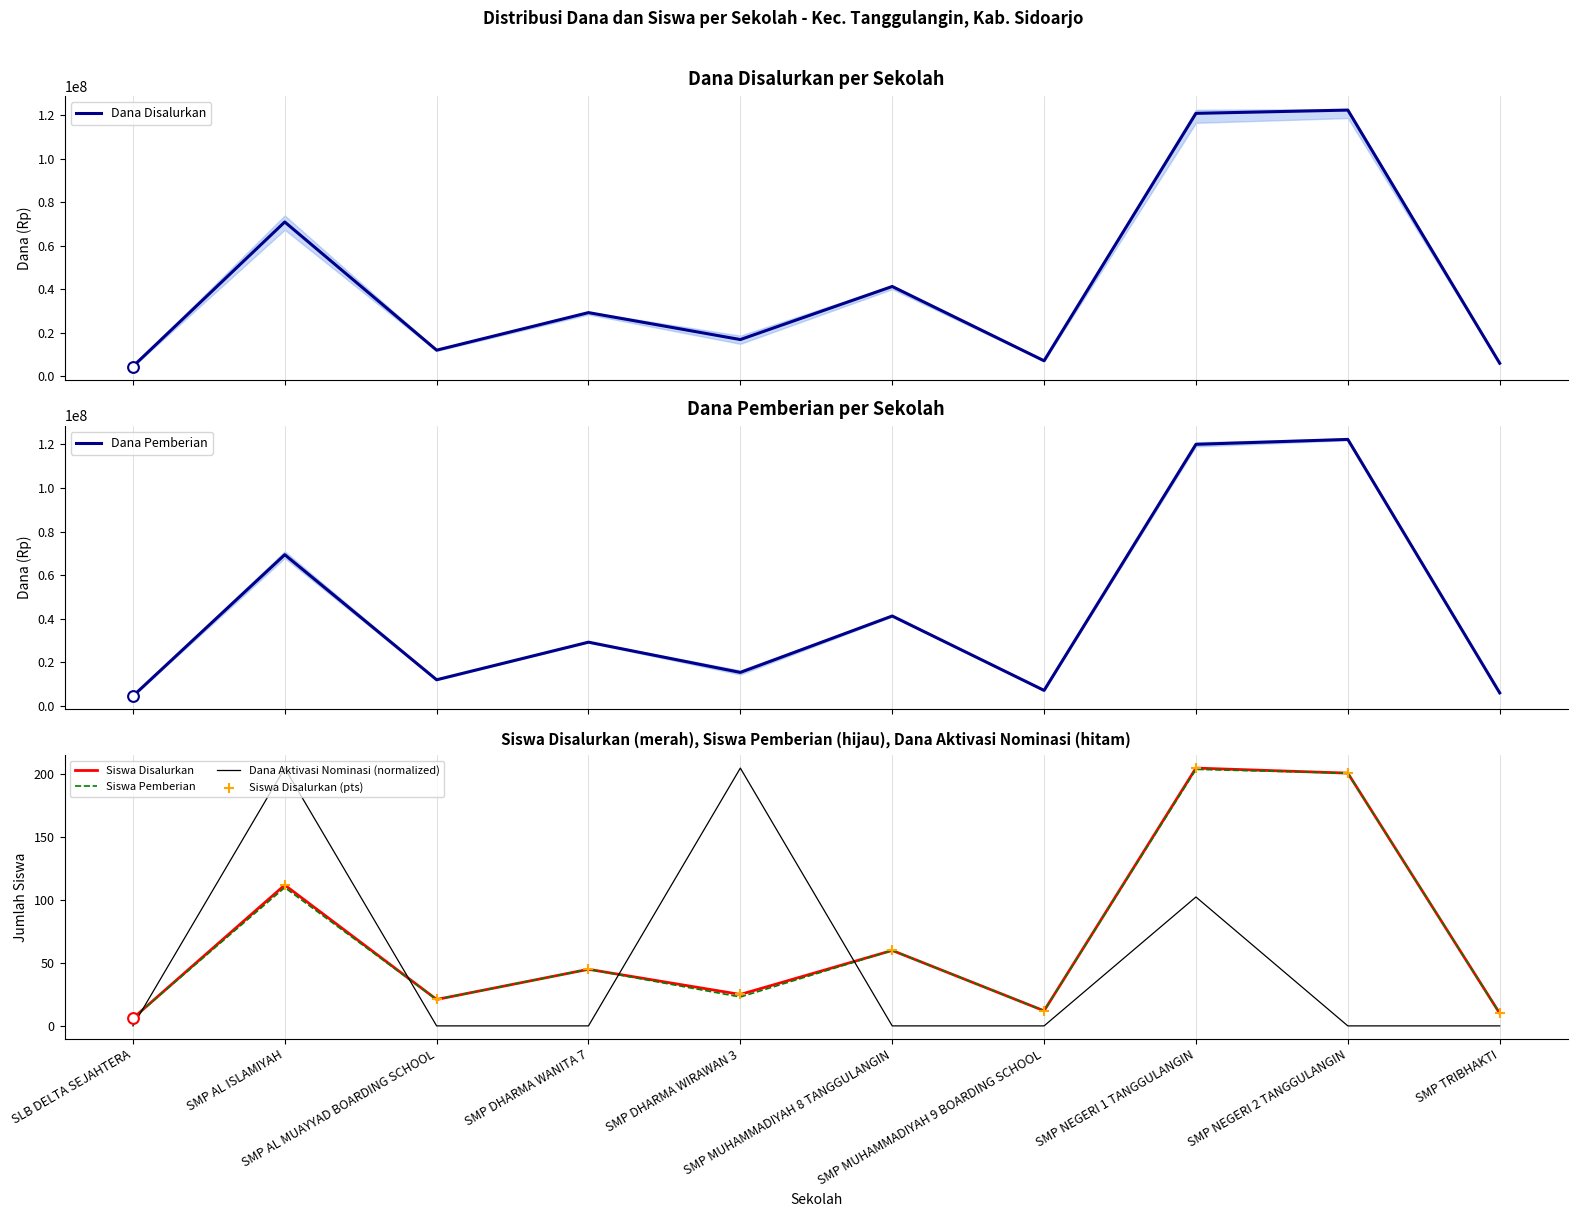

What are all the series names shown in the legend?

Dana Disalurkan, Dana Pemberian, Siswa Disalurkan, Siswa Pemberian, Dana Aktivasi Nominasi (normalized), Siswa Disalurkan (pts)